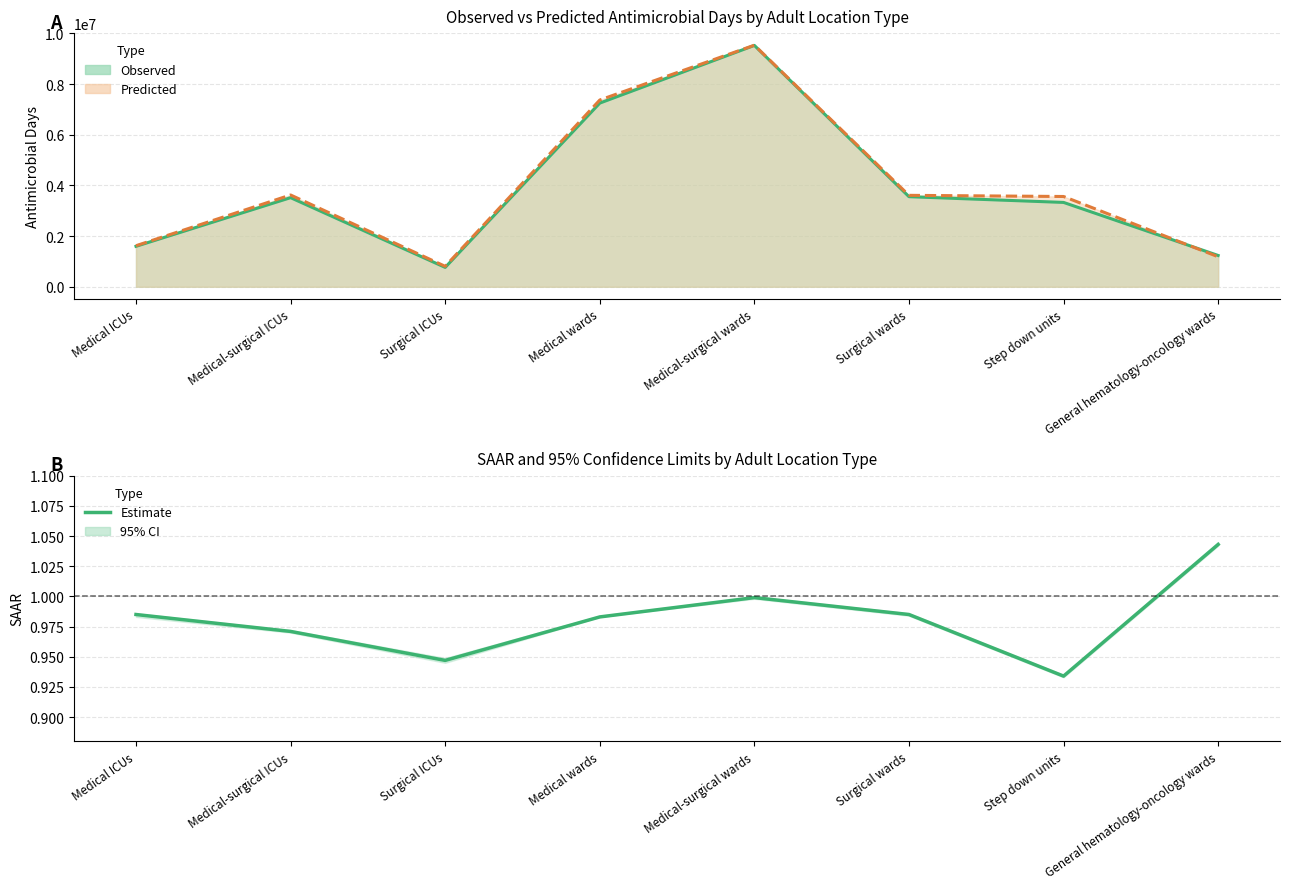

The value at Surgical ICUs is 0.9. True or false?

True